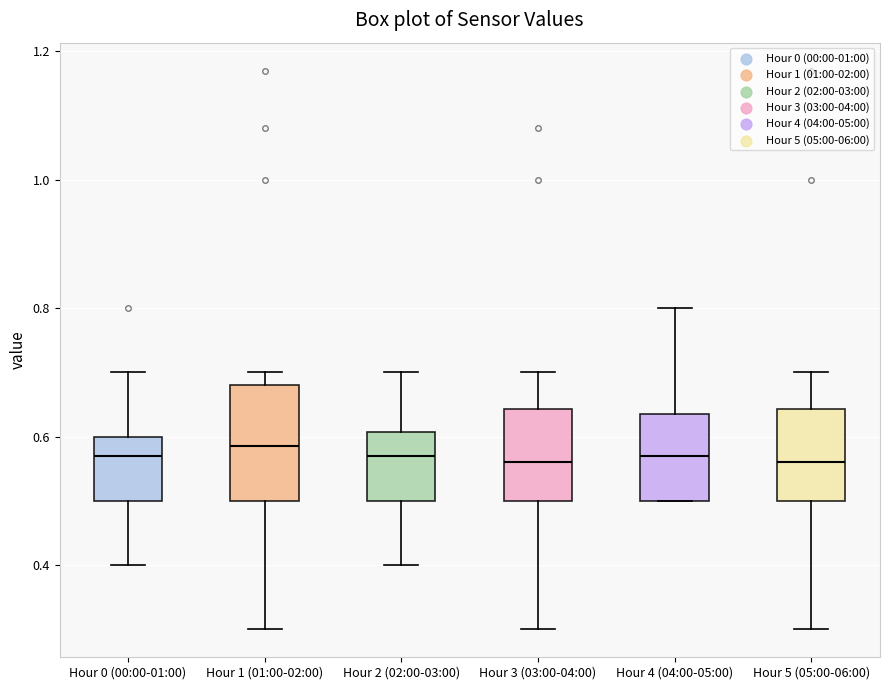

Comparing the boxes themselves (not the whiskers), which one is the tallest?

Hour 1 (01:00-02:00)